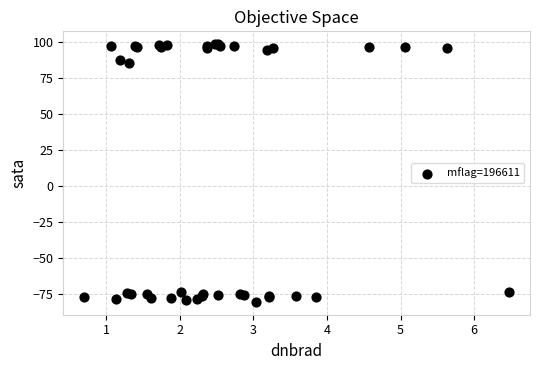

What Y value in the scatter plot is closest to 8?

85.3